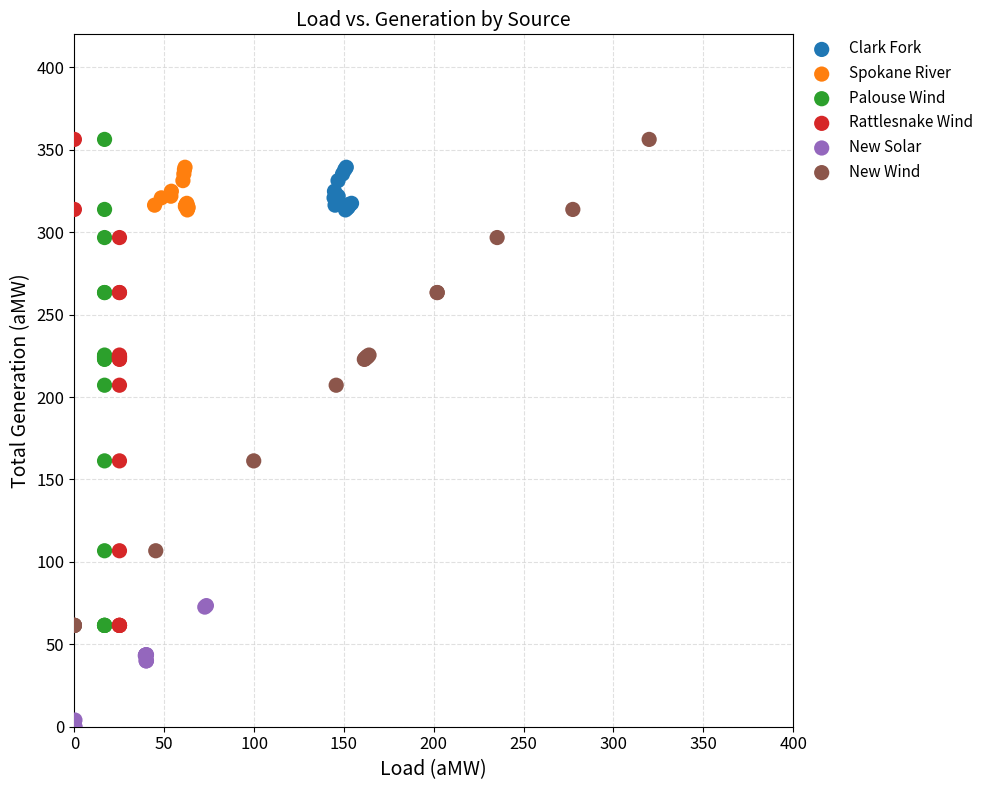

Which series reaches the minimum Y coordinate?

New Solar